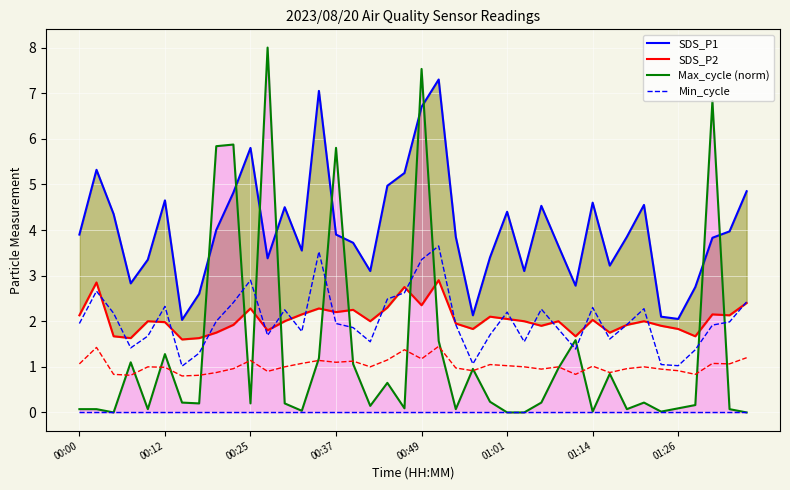

True or false: SDS_P1 and Min_cycle cross at least once.

False